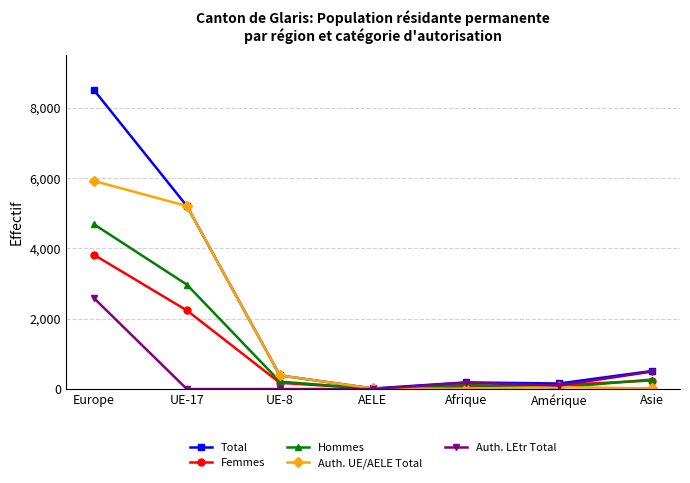

How many data points does each series have?

7